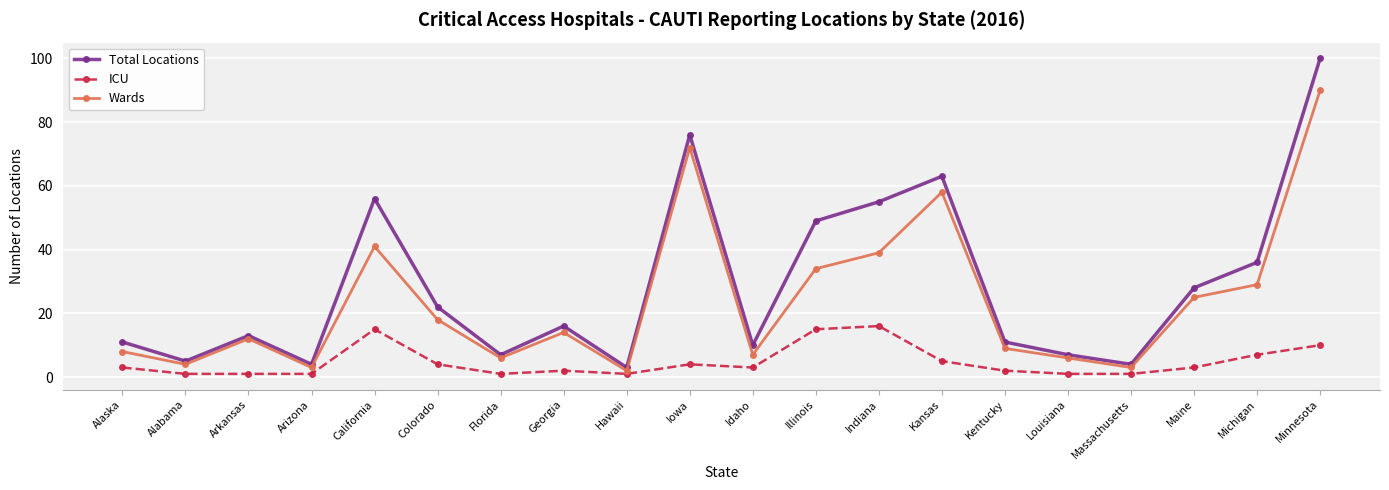

At which label does Total Locations reach its peak?

Minnesota